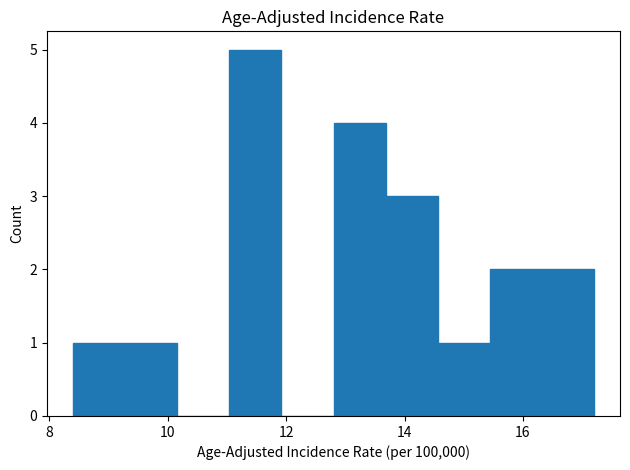

Over which range of the x-axis is the bar tallest?

11.04 to 11.92